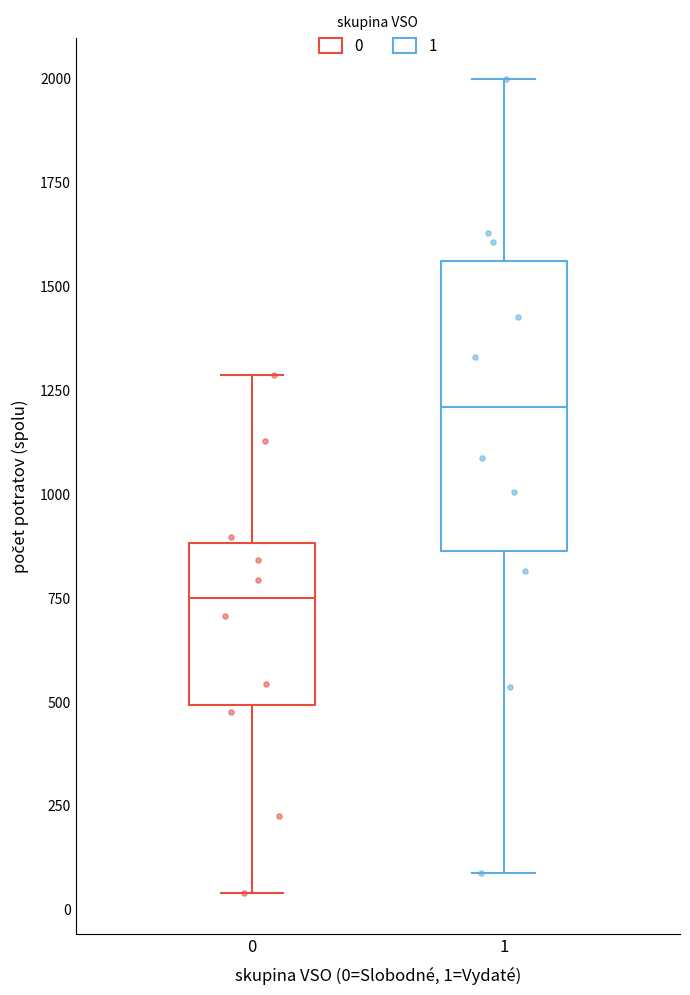

Reading left to right, read every box against the y-axis: the position of its median line, the range the box covers, and the ends of its whiskers. The values are not printed on the chart, so give them approximately, as read against the axis.

0: median 750, box 500 to 900, whiskers 50 to 1300
1: median 1200, box 850 to 1550, whiskers 100 to 2000